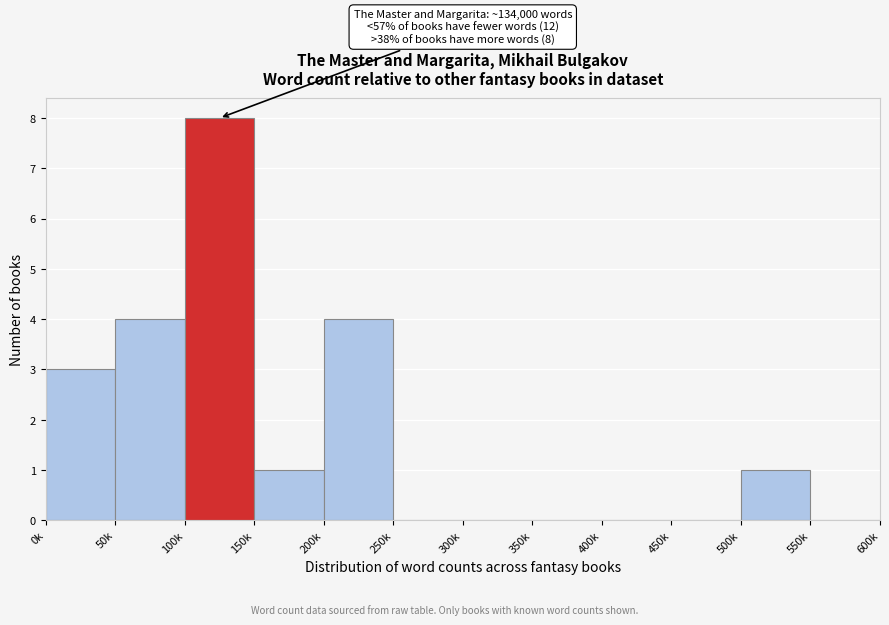

Reading left to right, what are all the values shown in this chart?

0k=3	50k=4	100k=8	150k=1	200k=4	250k=0	300k=0	350k=0	400k=0	450k=0	500k=1	550k=0